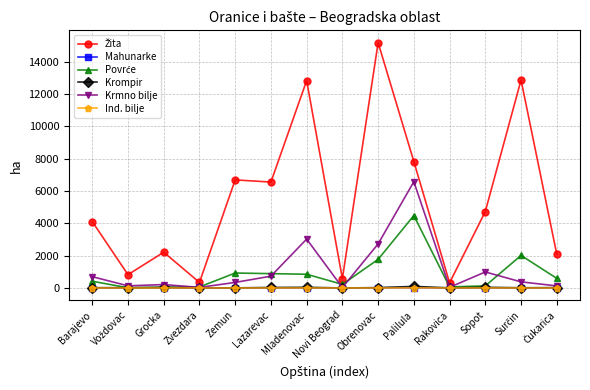

How many series are shown in this chart?

6